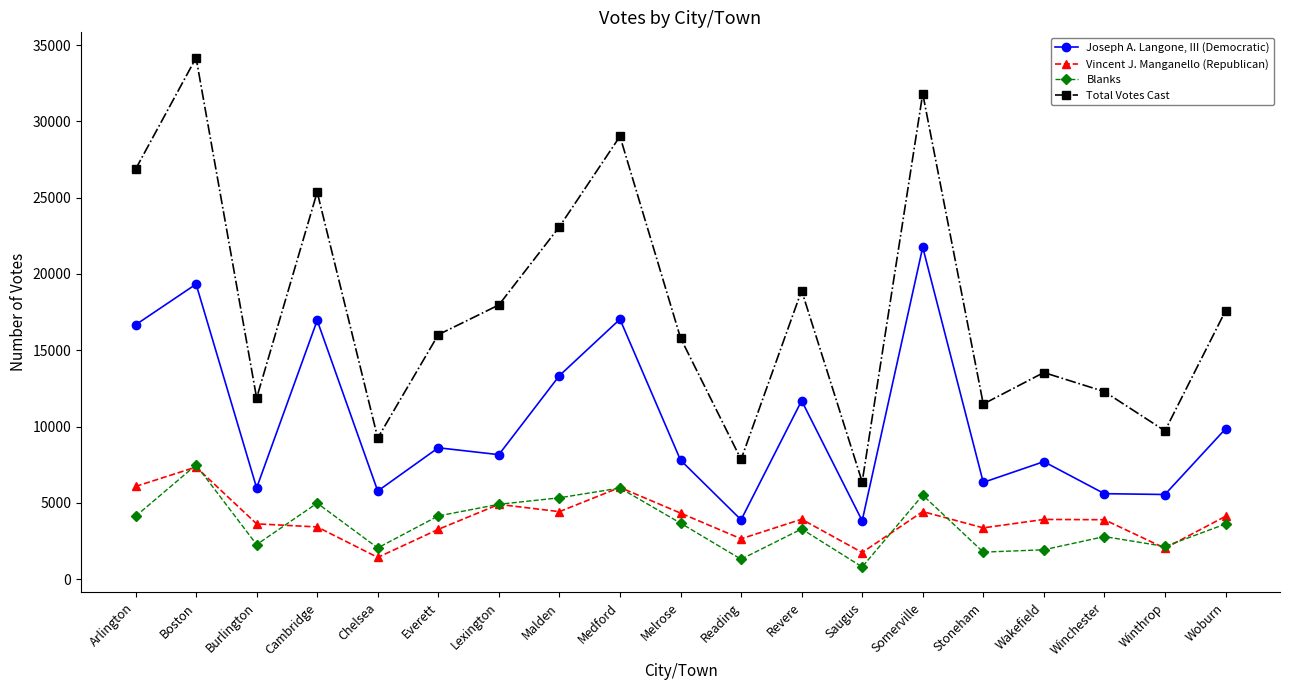

What is the difference between the highest and lowest values at Arlington?

22738